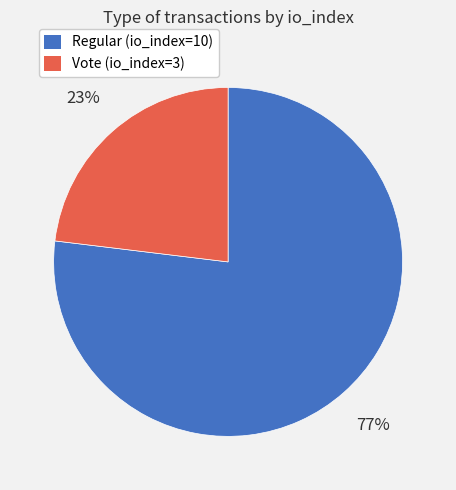

Rank the categories by value from highest to lowest.

Regular (io_index=10), Vote (io_index=3)